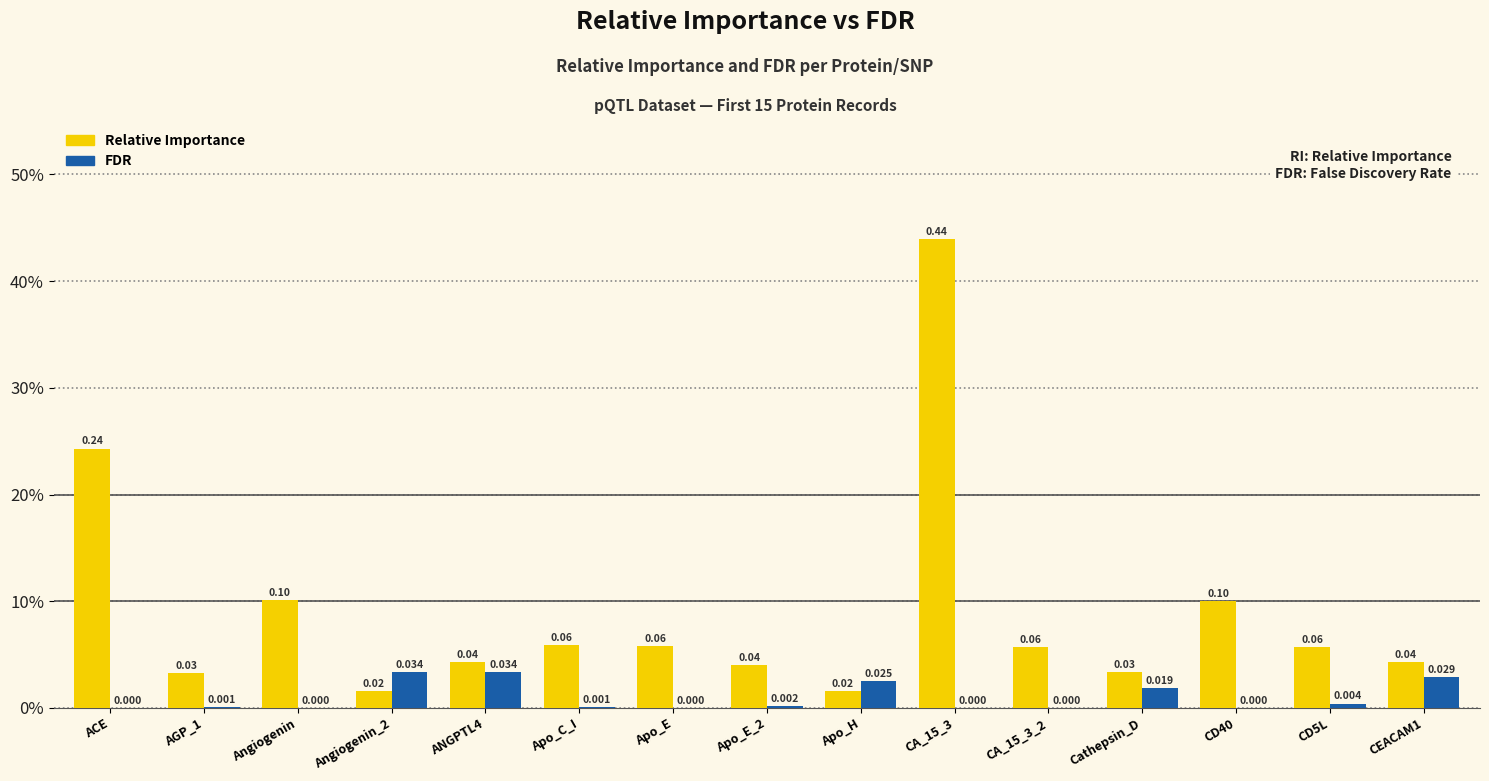

At how many categories does at least one series exceed 0?

15